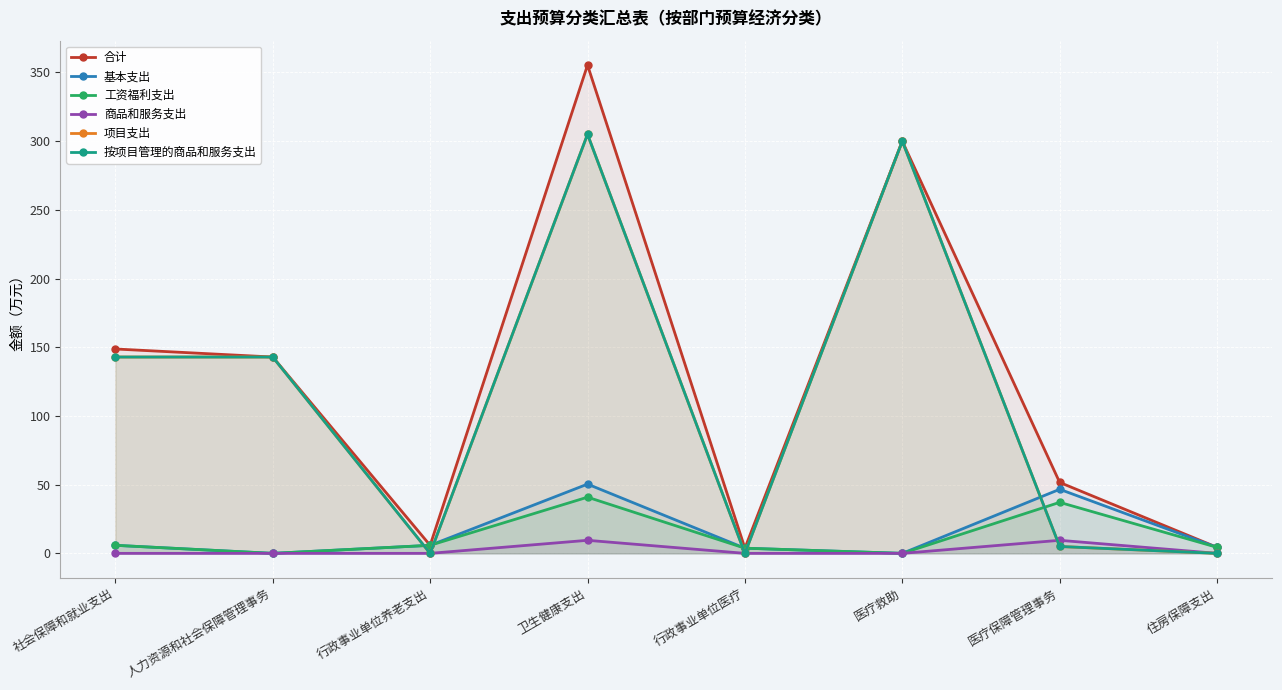

Where is the first local minimum for 按项目管理的商品和服务支出?

行政事业单位养老支出